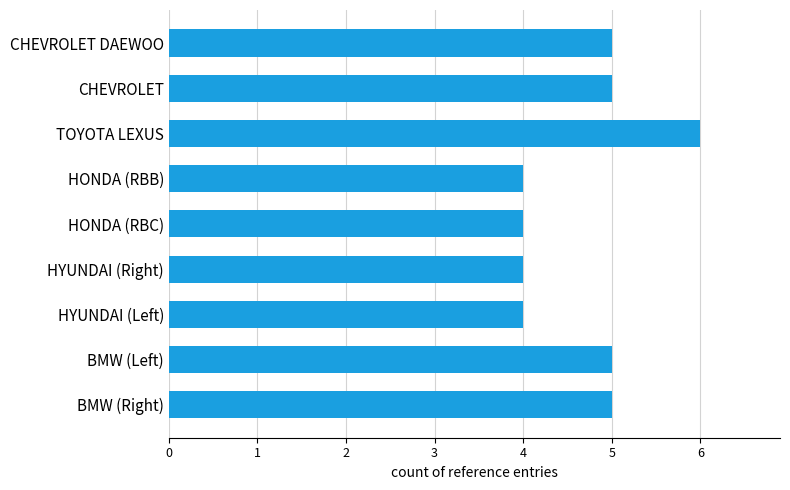

What is the smallest value displayed?

4